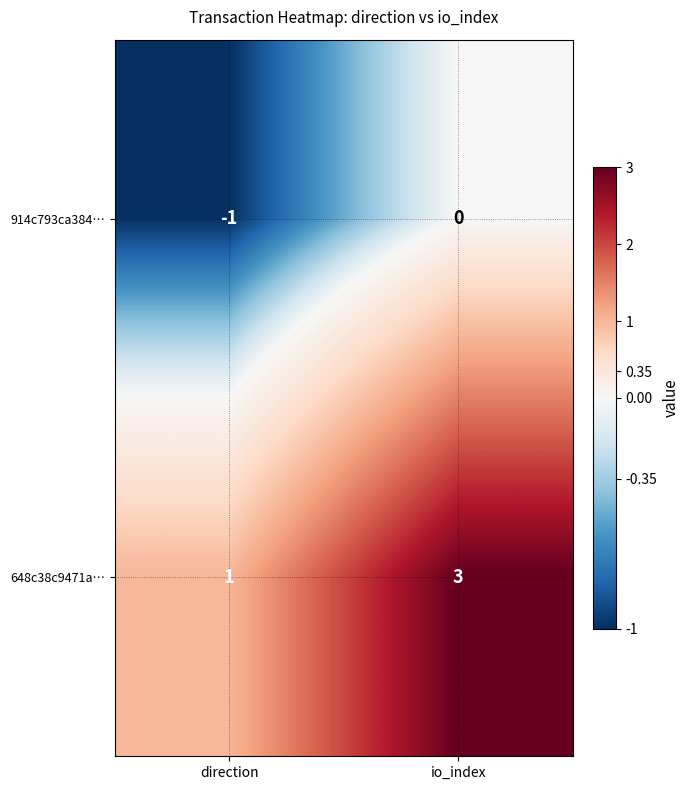

What is the total value across all series at io_index?

3